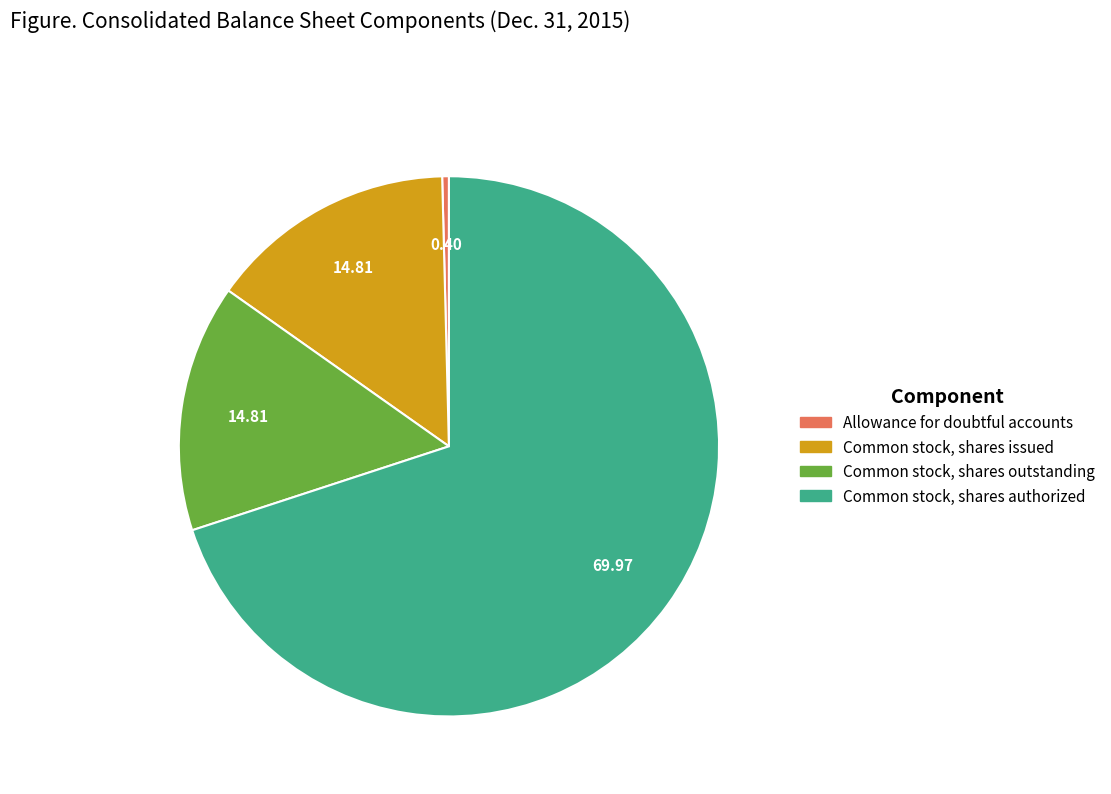

How many slices are in this pie chart?

4